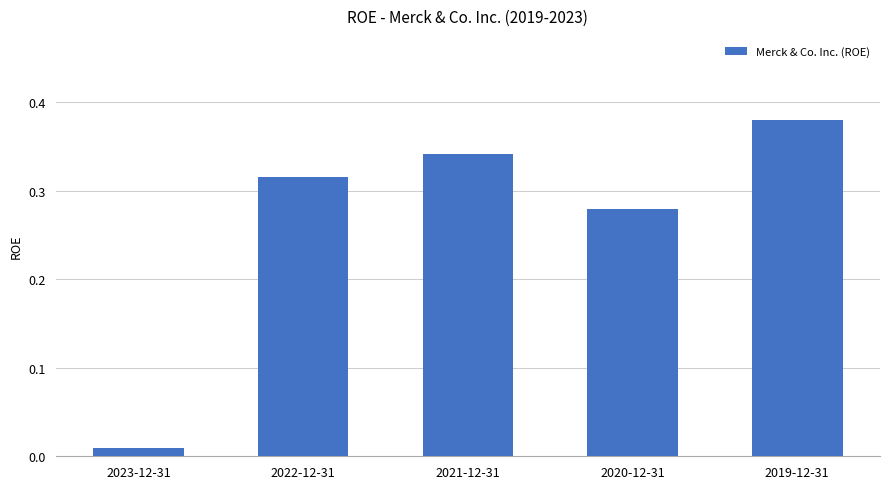

Which category has the highest value across all series?

2019-12-31